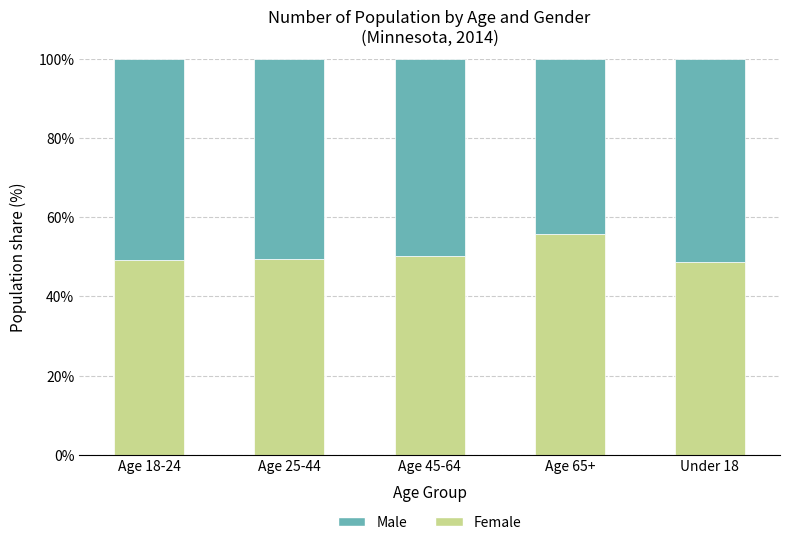

What is the difference between the maximum and minimum values in the Female series?

7.0